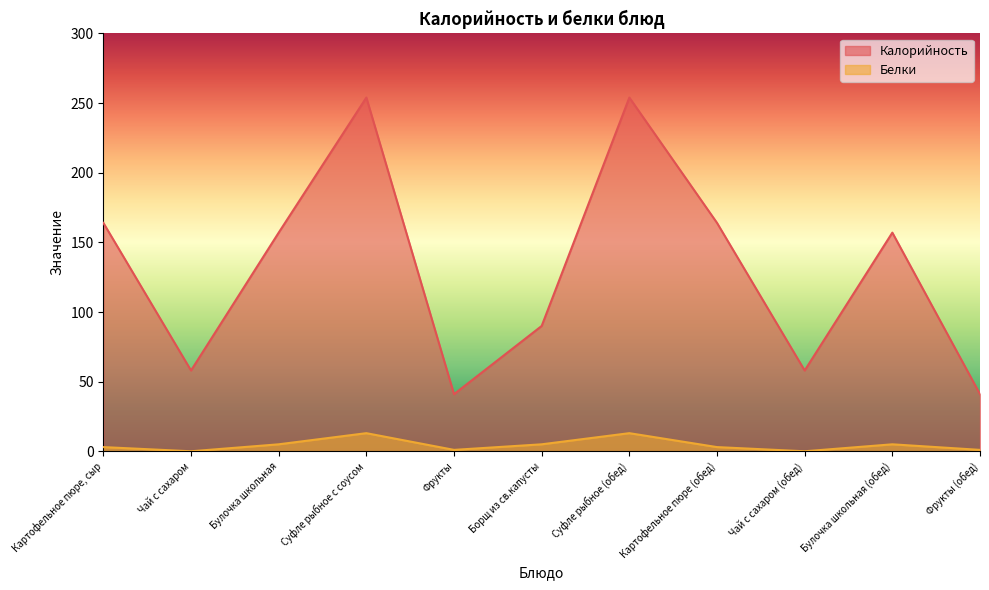

Which has a higher value, Булочка школьная (обед) or Фрукты (обед)?

Булочка школьная (обед)